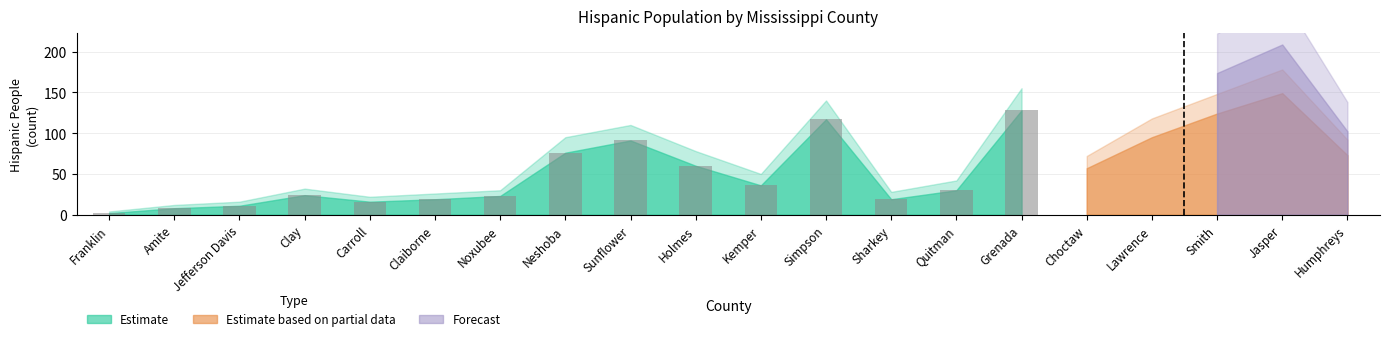

What is the difference between the maximum and minimum values?

126